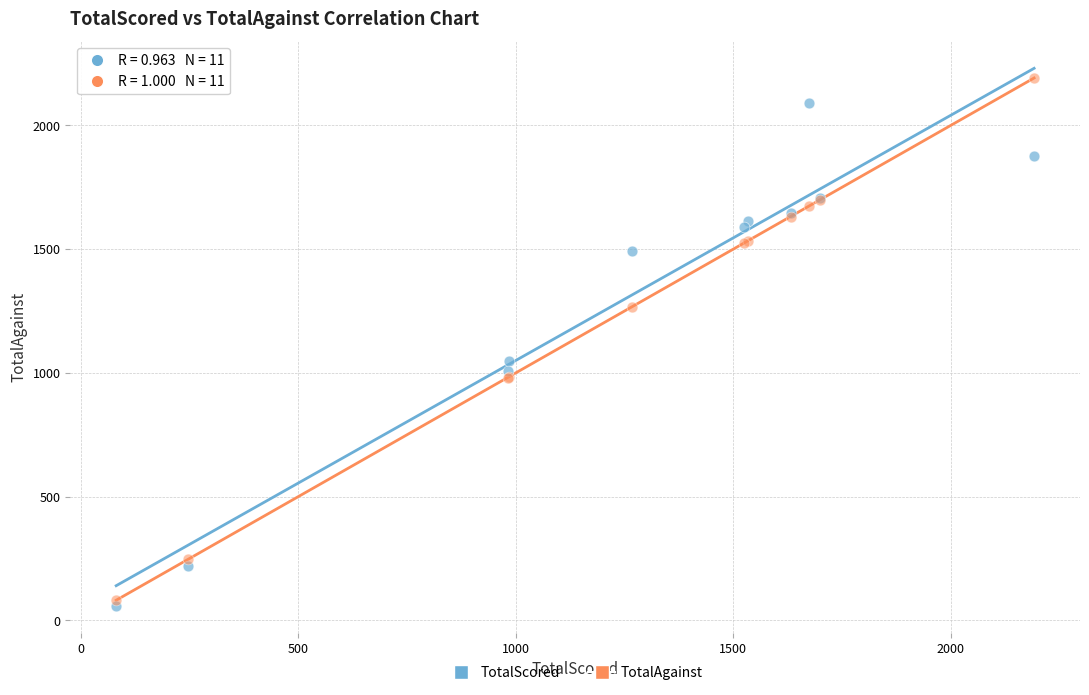

Across all series, what Y value is closest to 1125?

1047